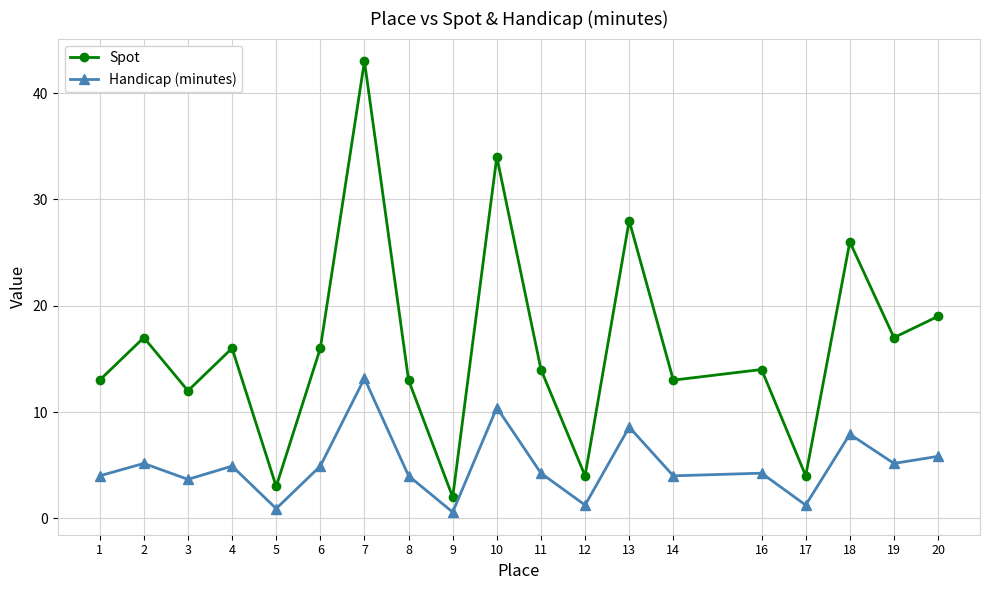

What is the difference between the Handicap (minutes) values at 5 and 4?

4.0